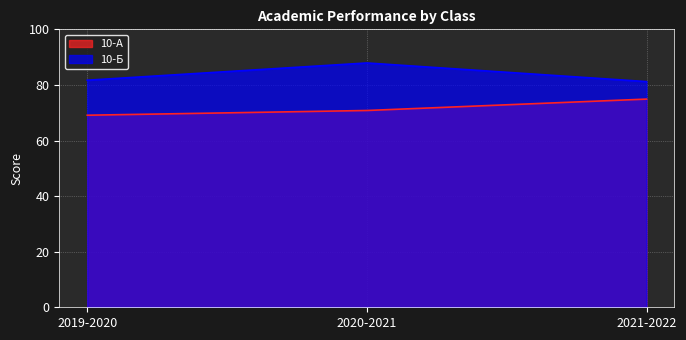

Rank the series at 2019-2020 from lowest to highest value.

10-А, 10-Б